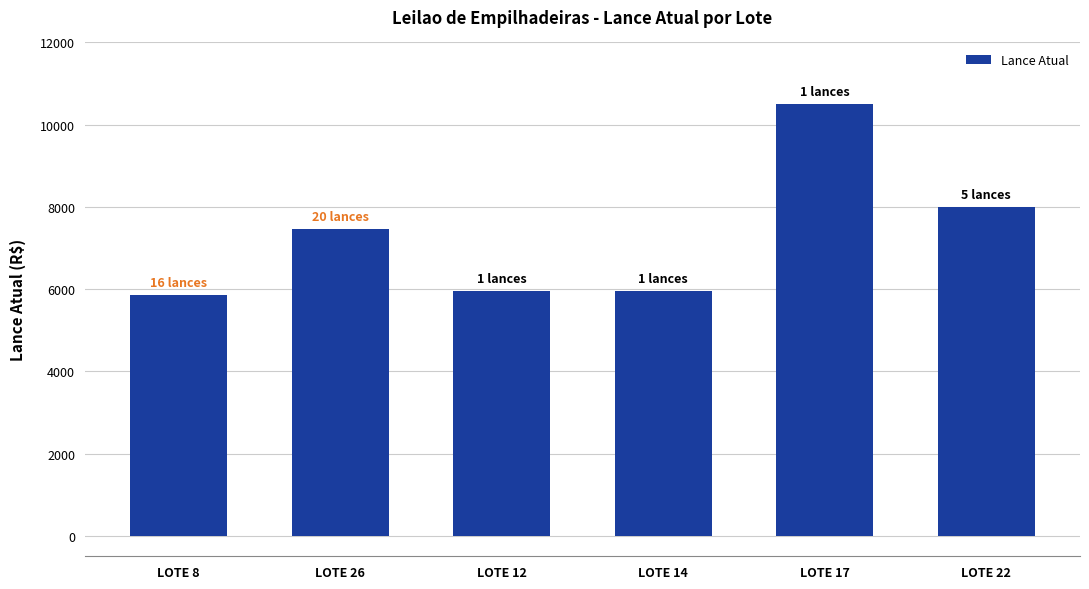

Reading right to left, what are all the values shown in this chart?

8000	10500	5950	5950	7450	5850